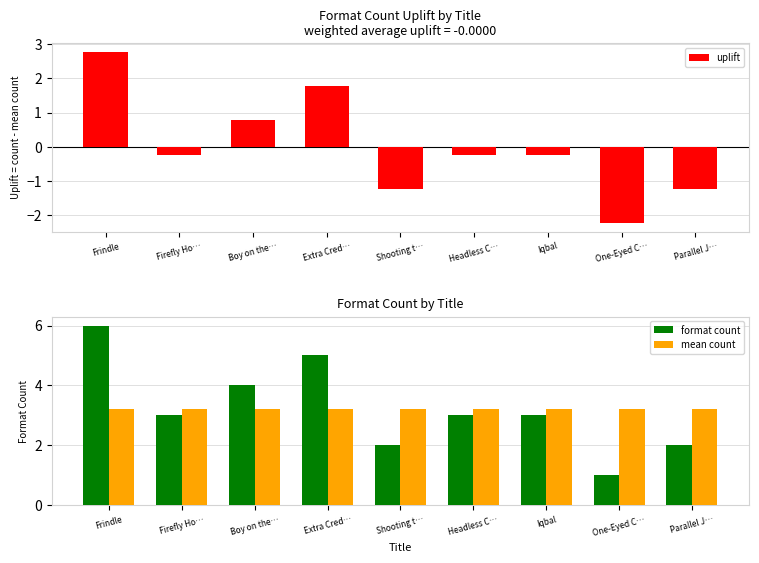

True or false: format count has a value of 8.1 at Extra Cred….

False